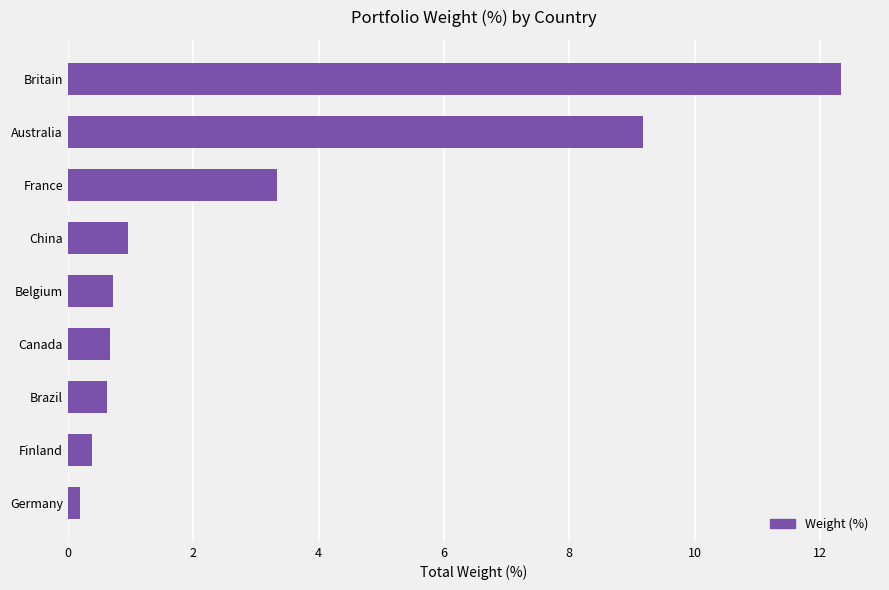

What is the greatest value displayed?

12.3